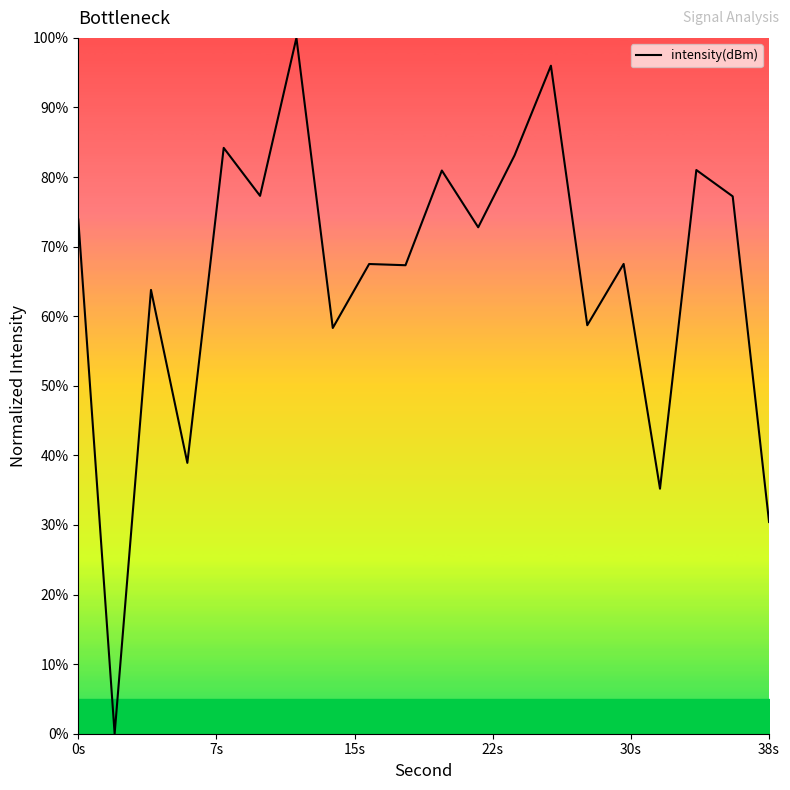

What is the maximum value shown in the chart?

100.0